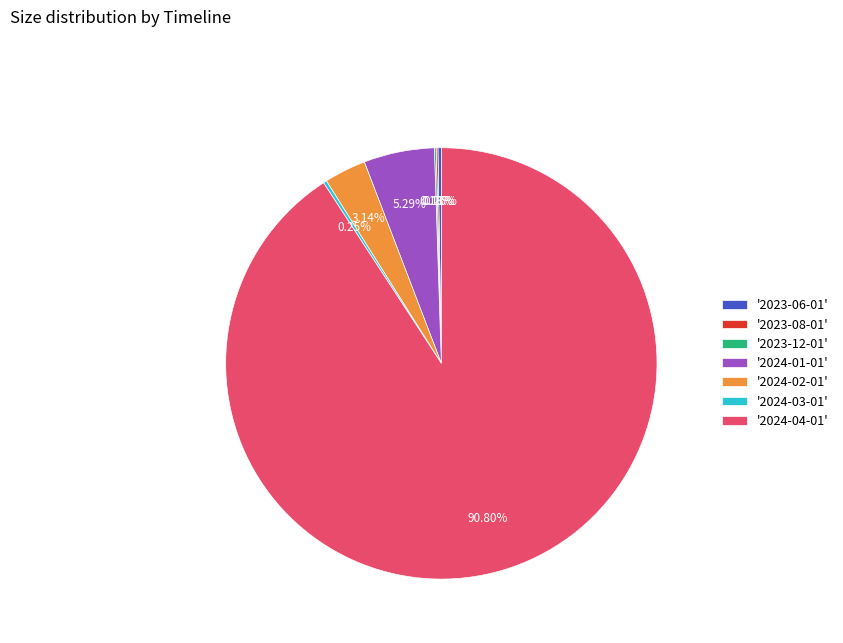

Which slice represents more than half of the pie?

'2024-04-01'